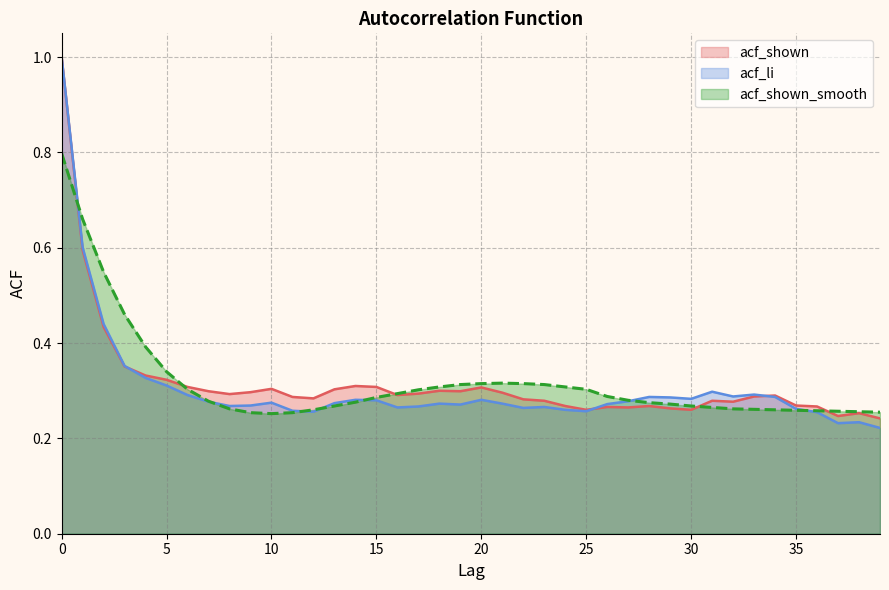

Which series ends up on top after the final intersection of acf_shown and acf_shown_smooth?

acf_shown_smooth